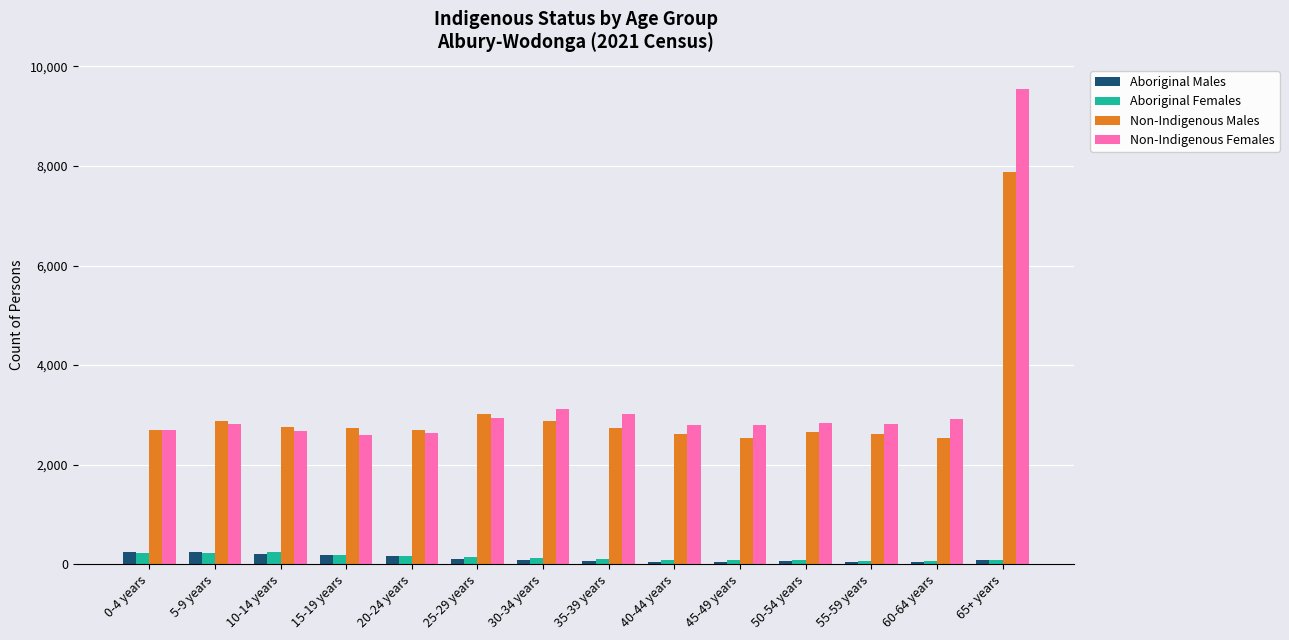

What are all the series names shown in the legend?

Aboriginal Males, Aboriginal Females, Non-Indigenous Males, Non-Indigenous Females